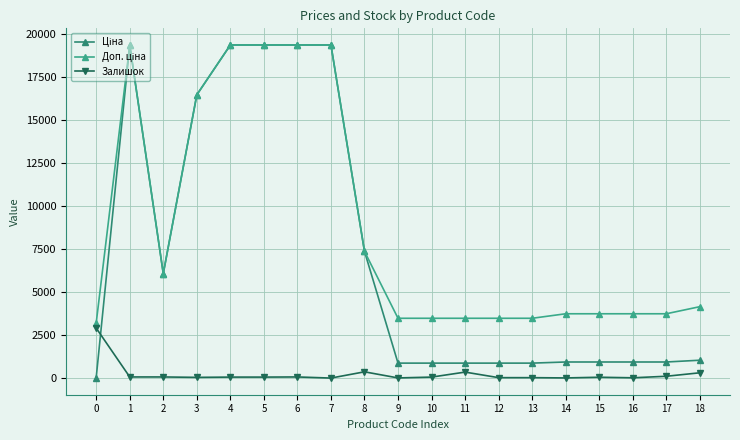

How many data points does each series have?

19